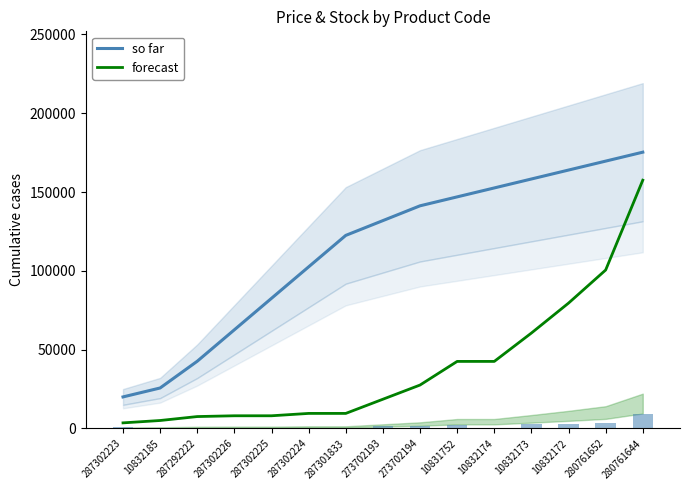

Reading left to right, transcribe all the data shown in this chart.

so far: 287302223=19964.2	10832185=25638.0	287292222=42614.3	287302226=62578.5	287302225=82542.7	287302224=102506.8	287301833=122471.0	273702193=131855.0	273702194=141238.9	10831752=146912.7	10832174=152586.5	10832173=158260.4	10832172=163934.2	280761652=169608.0	280761644=175281.8
forecast: 287302223=3500.0	10832185=5000.0	287292222=7500.0	287302226=8000.0	287302225=8000.0	287302224=9500.0	287301833=9500.0	273702193=18500.0	273702194=27500.0	10831752=42500.0	10832174=42500.0	10832173=60500.0	10832172=79500.0	280761652=100500.0	280761644=157500.0